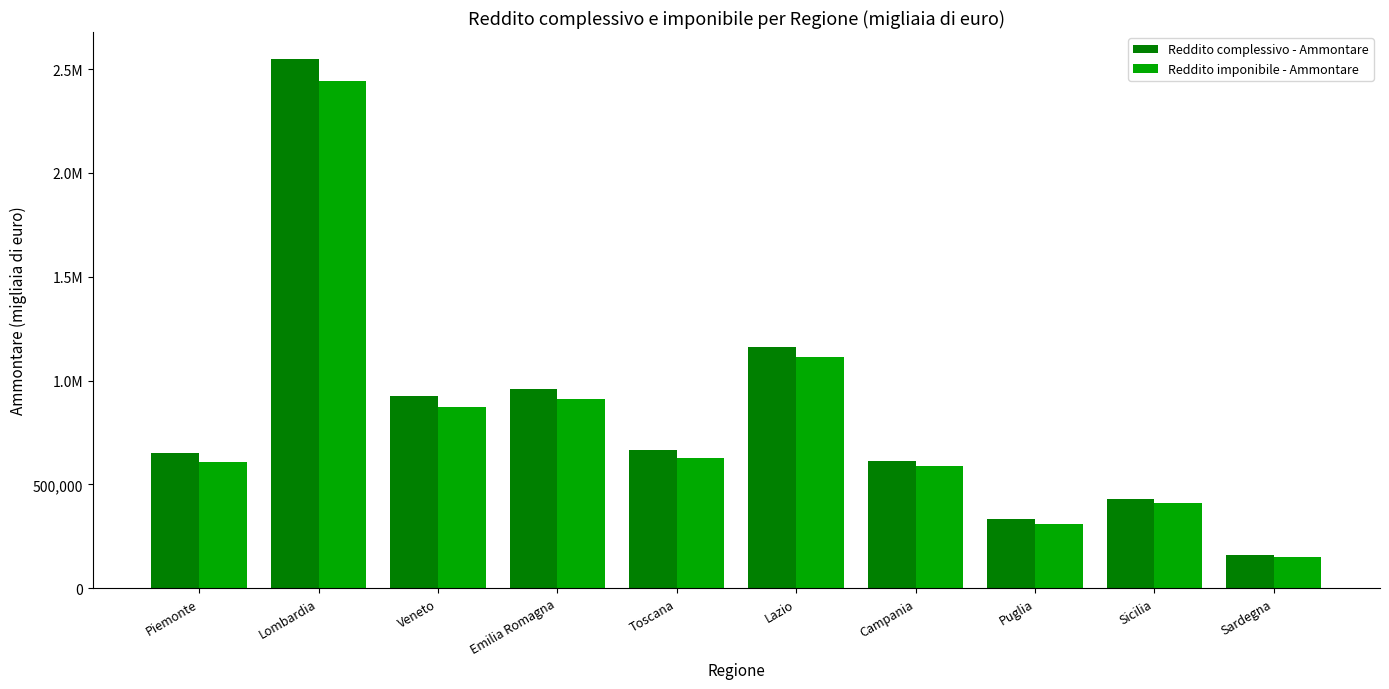

Are the bars horizontal?

No